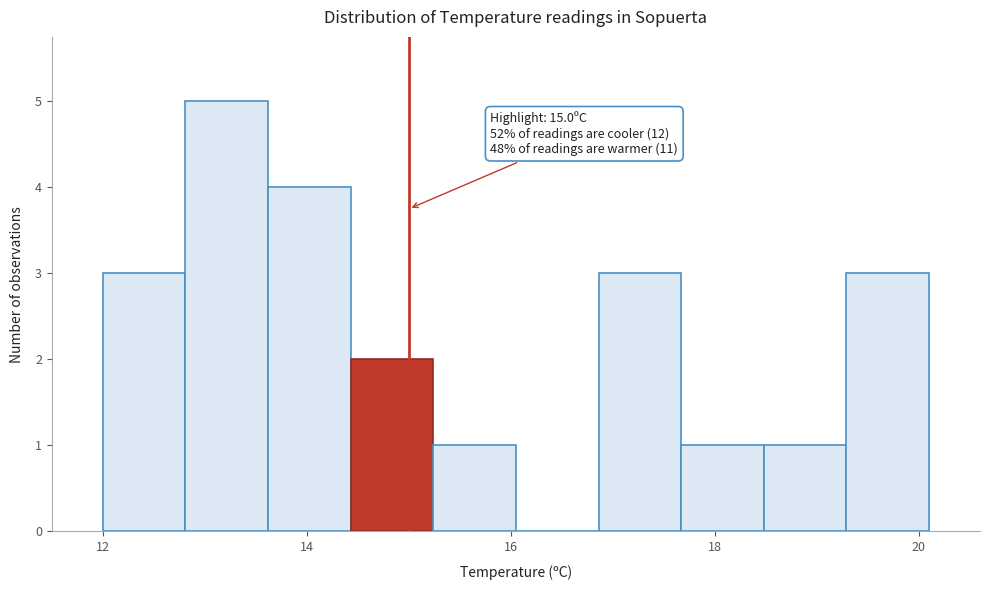

Over which range of the x-axis is the bar tallest?

12.8 to 13.6